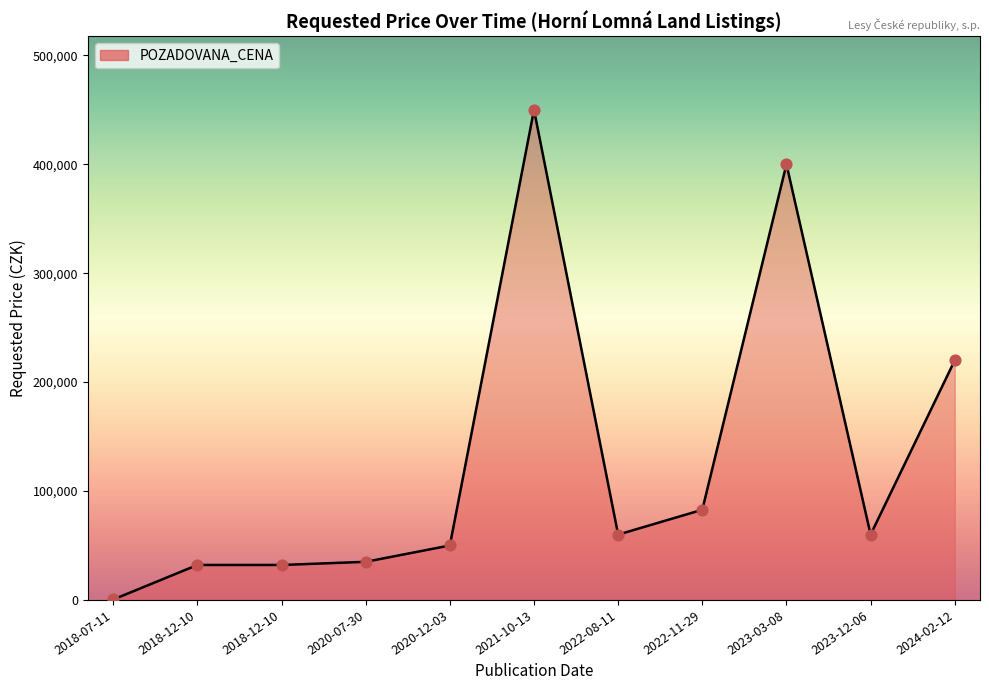

Between 2018-12-10 and 2022-11-29, which is larger?

2022-11-29